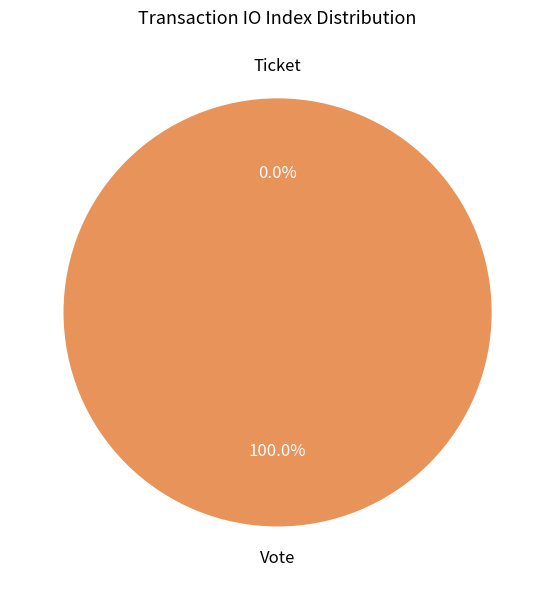

What is the change in value from Vote to Ticket?

-1